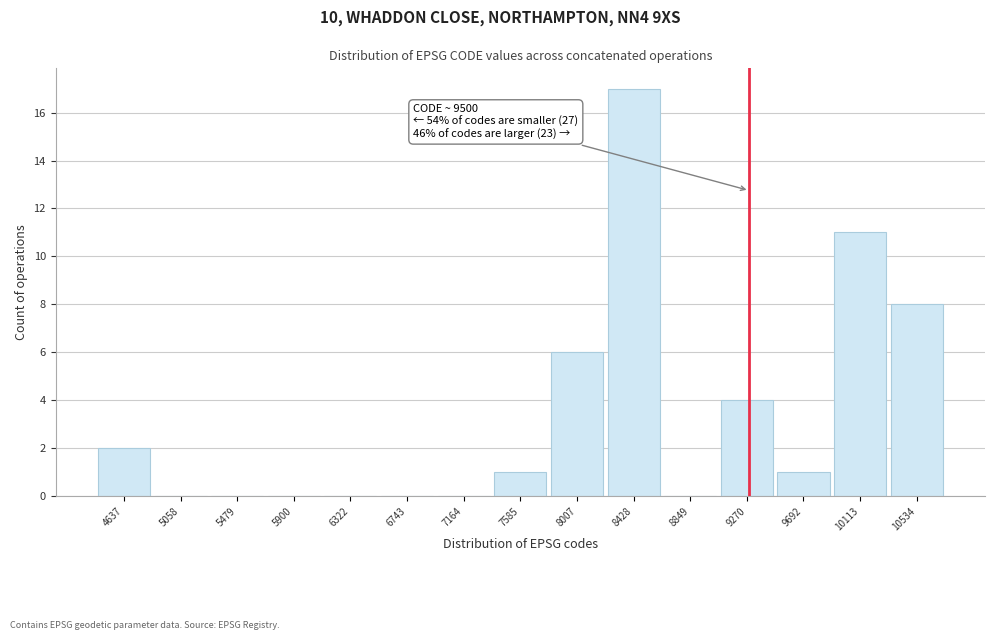

Reading left to right, transcribe all the data shown in this chart.

4637=2	5058=0	5479=0	5900=0	6322=0	6743=0	7164=0	7585=1	8007=6	8428=17	8849=0	9270=4	9692=1	10113=11	10534=8